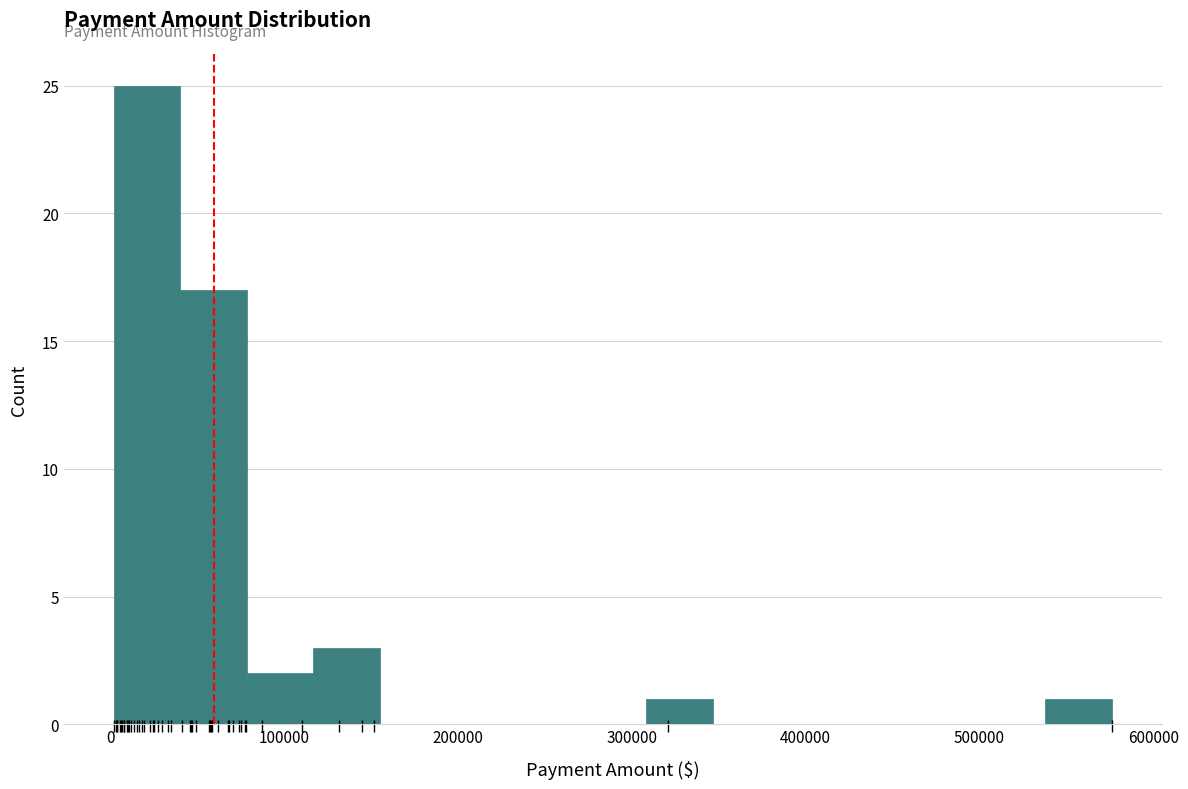

Around what value on the x-axis is the tallest bar? Give the approximate position of its centre, as read against the axis.

20000